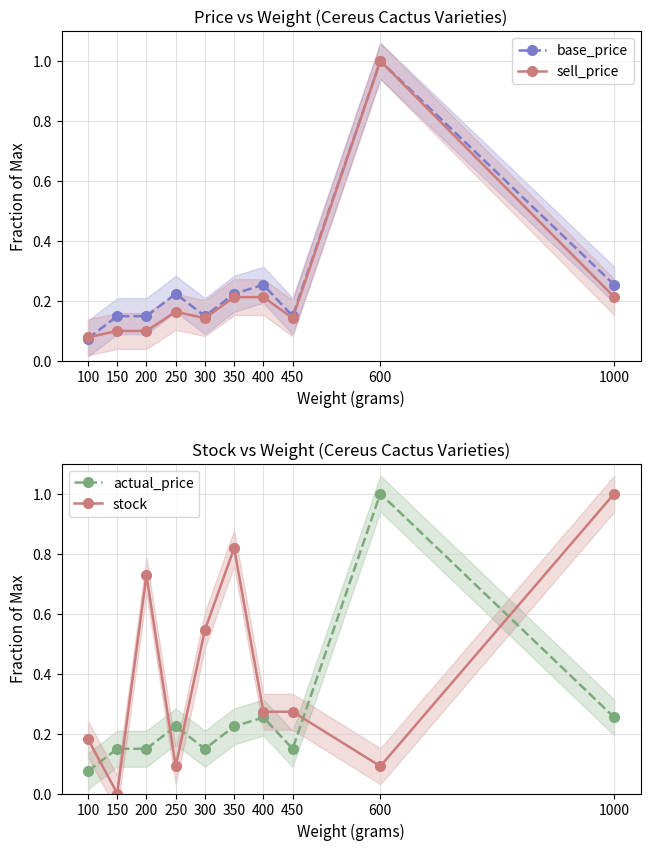

At which category does actual_price reach its first local valley?

300